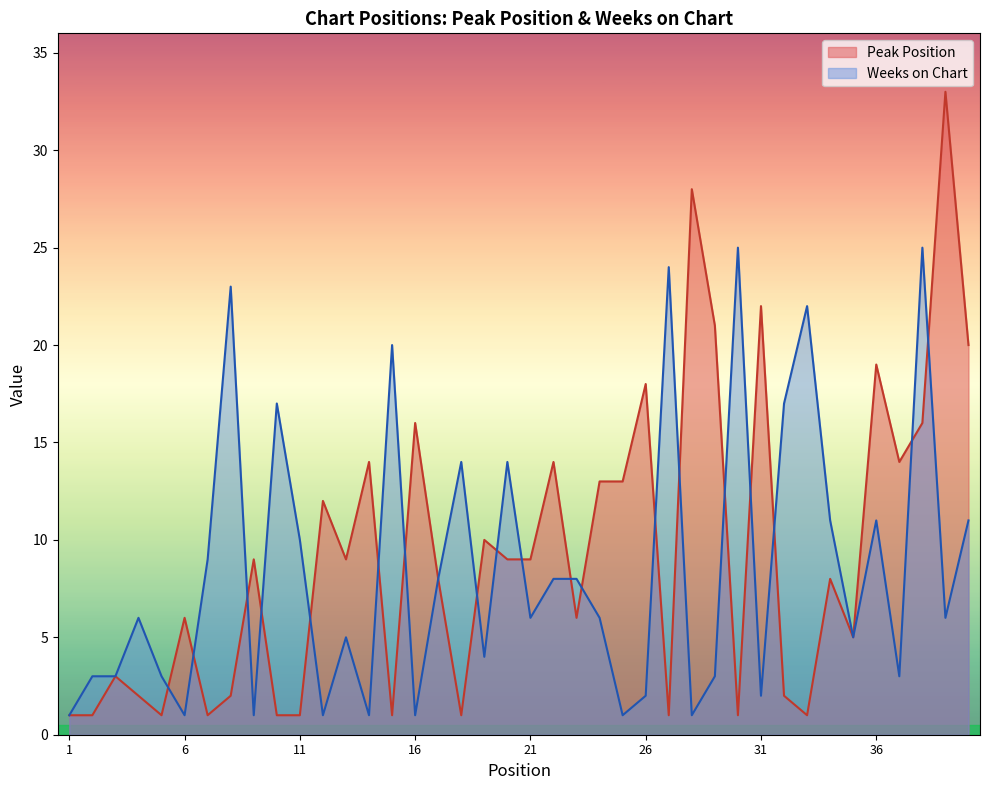

The Peak Position series shows 11 at 23. True or false?

False